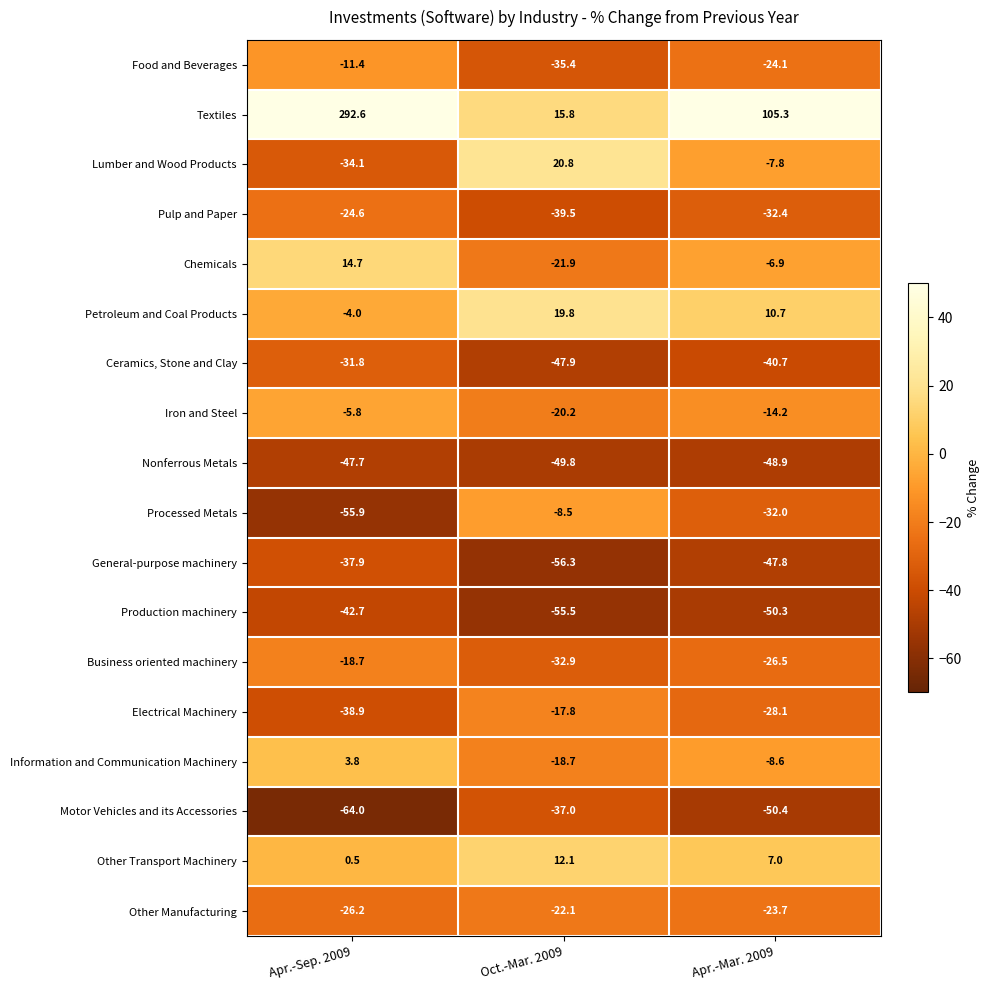

How many data points does each series have?

3